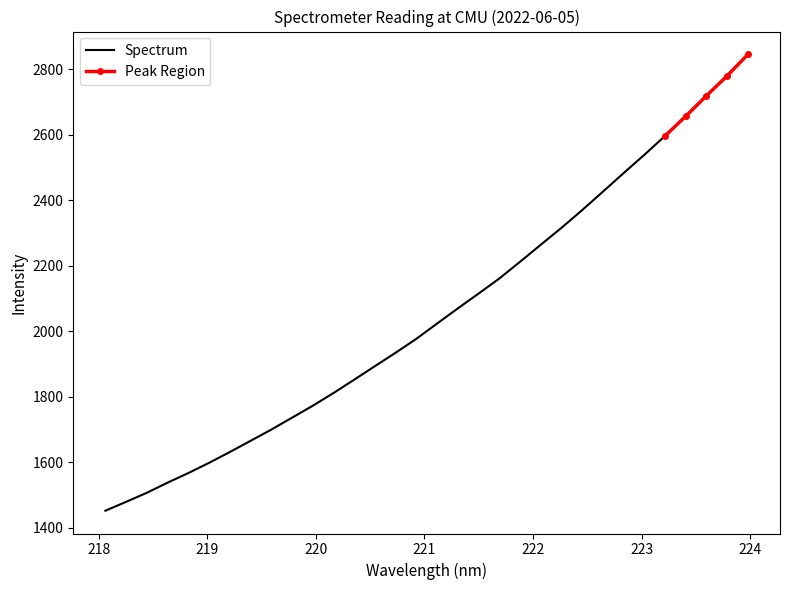

Is it true that the value at 17 is 3648.4?

False